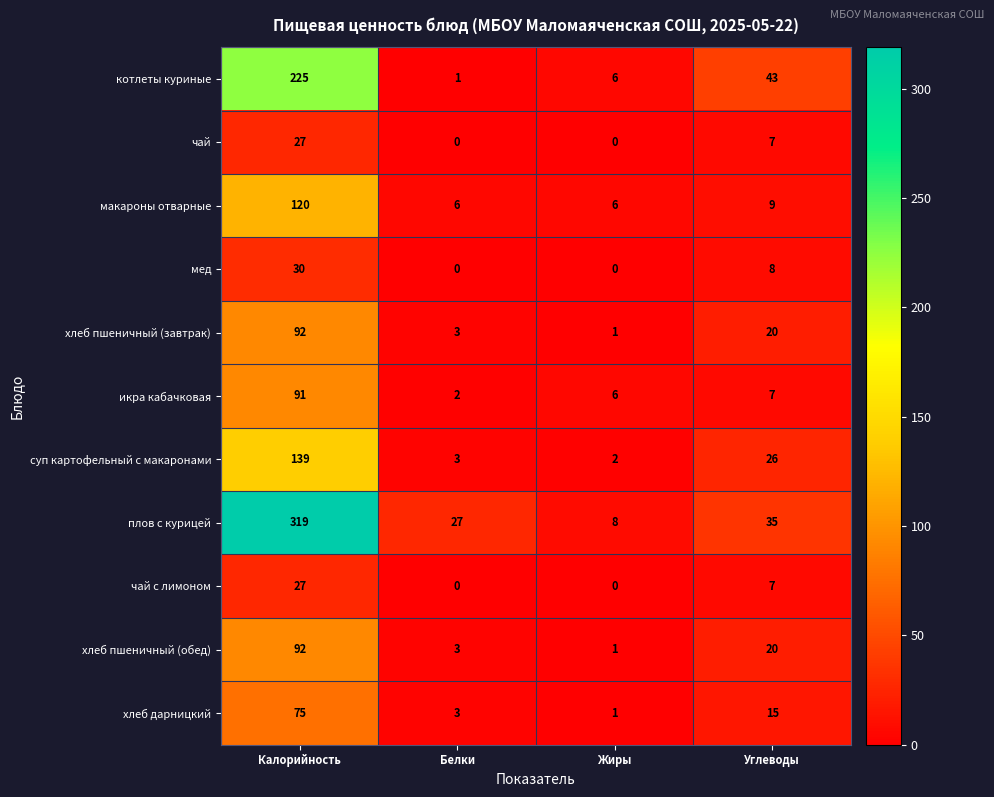

What is the average value of the макароны отварные series?

35